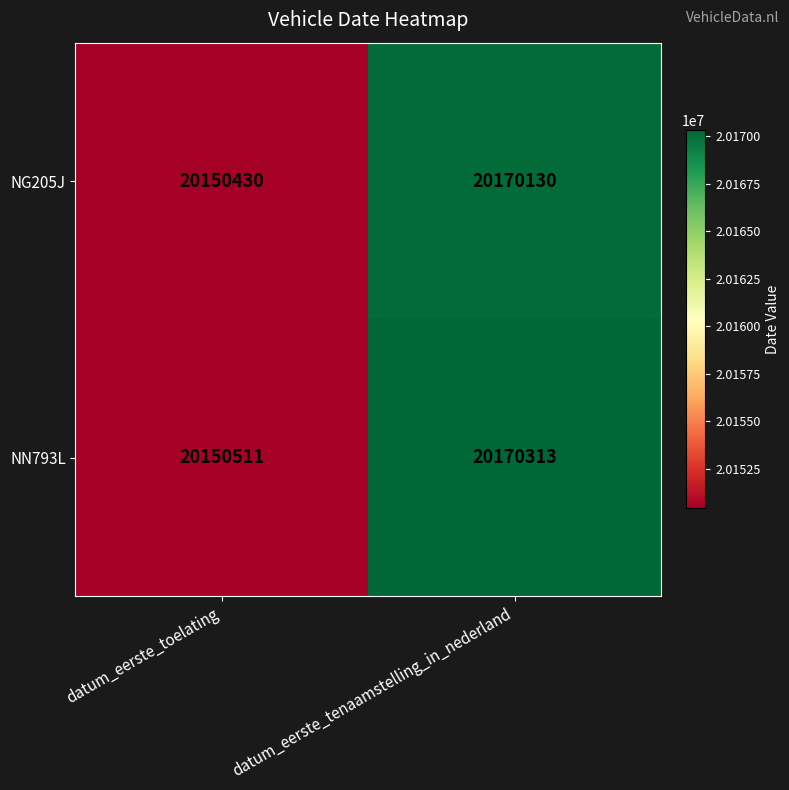

What is the smallest value displayed?

20150430